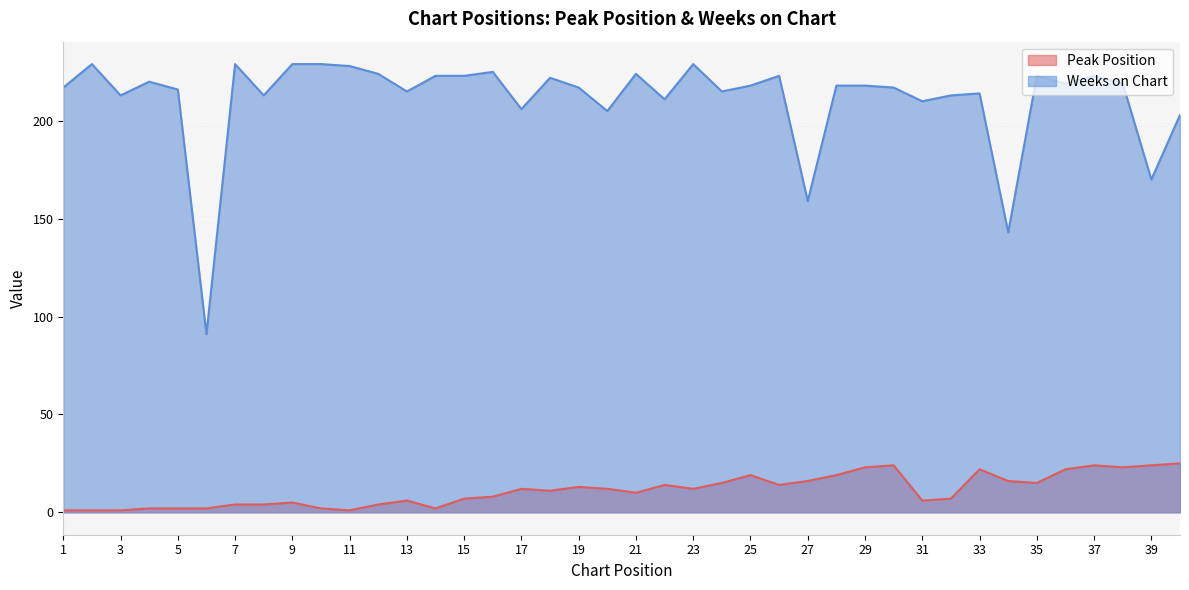

In Weeks on Chart, how many points are lower than both neighbors (excluding endpoints)?

13